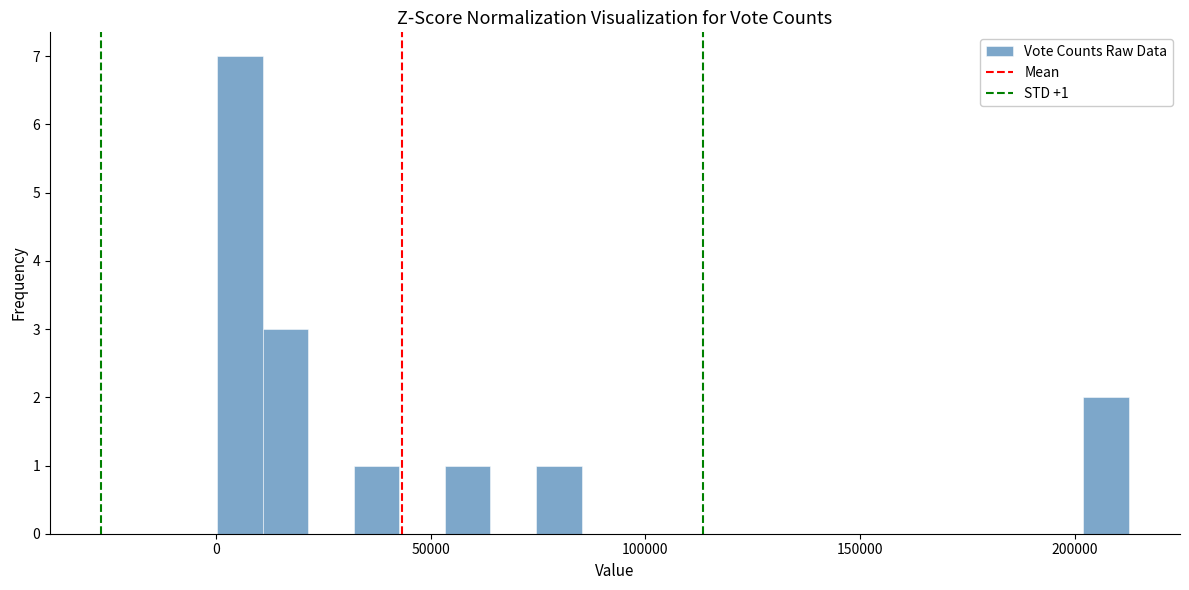

Around what value on the x-axis is the tallest bar? Give the approximate position of its centre, as read against the axis.

5000